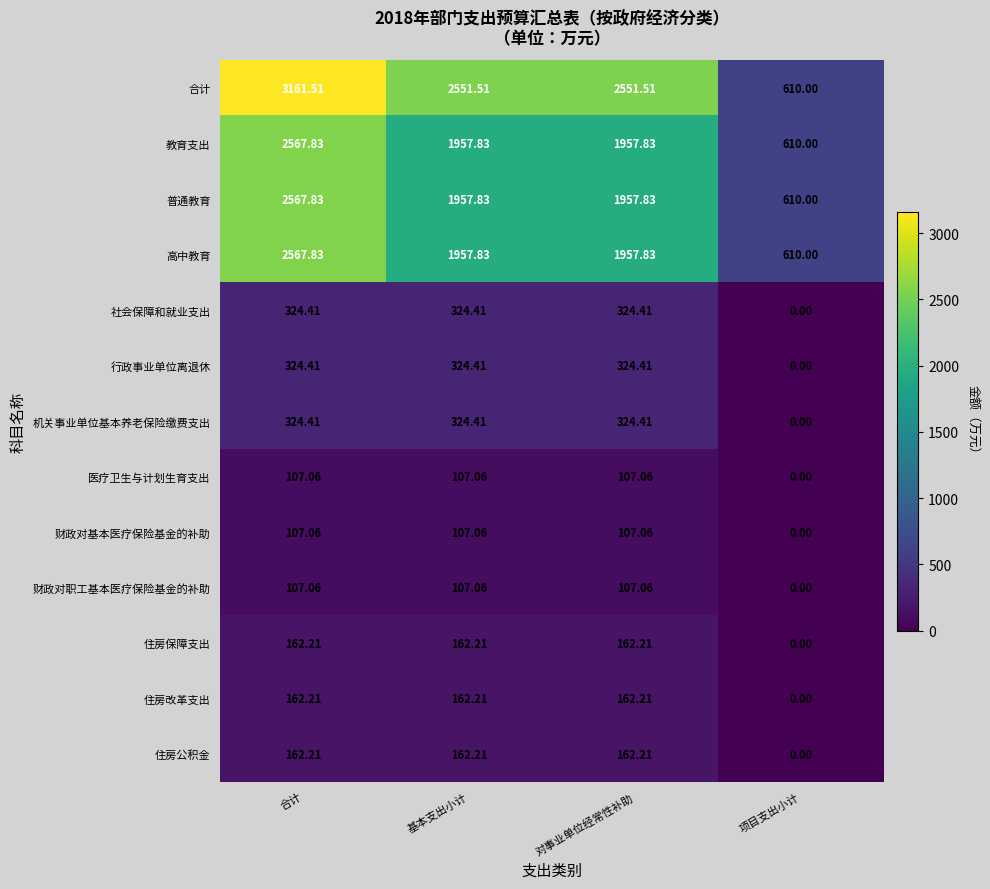

Which category has the lowest value across all series?

项目支出小计